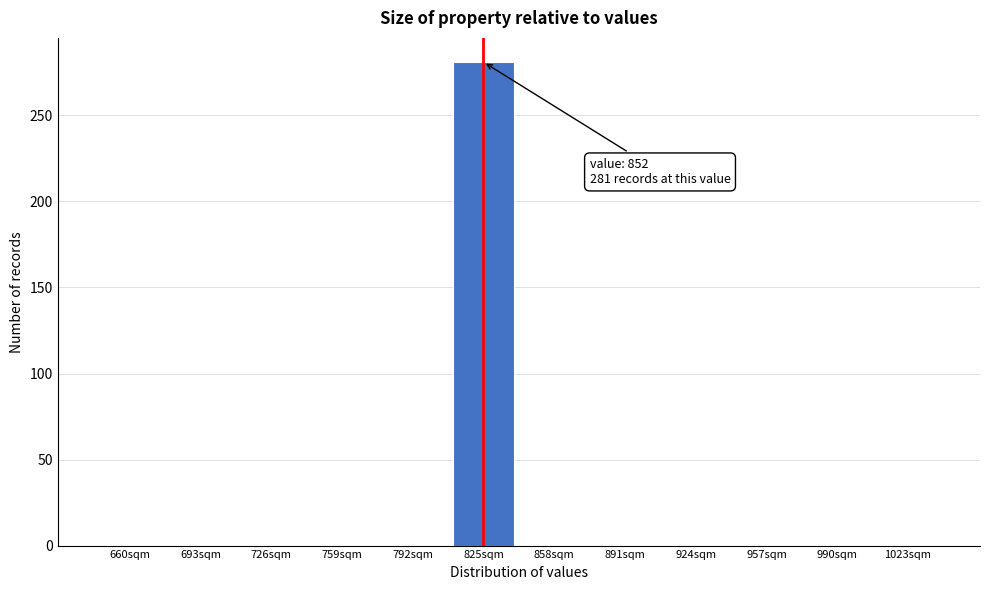

Reading right to left, transcribe all the data shown in this chart.

1023sqm=0	990sqm=0	957sqm=0	924sqm=0	891sqm=0	858sqm=0	825sqm=281	792sqm=0	759sqm=0	726sqm=0	693sqm=0	660sqm=0